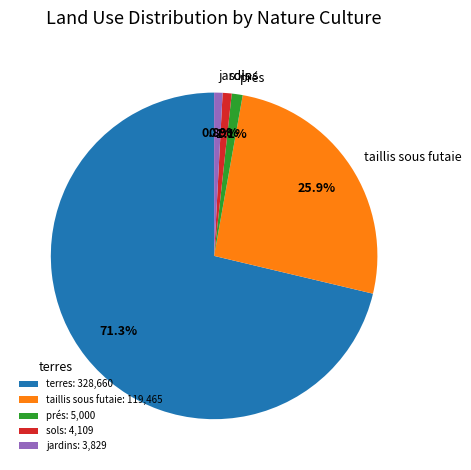

True or false: terres accounts for 1% of the total.

False